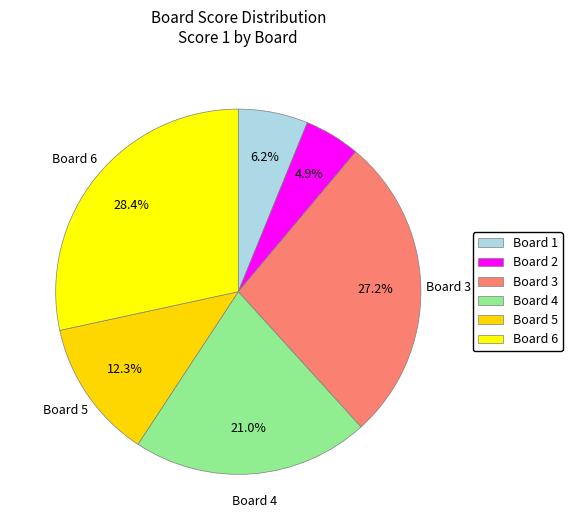

Count the number of slices in the pie.

6